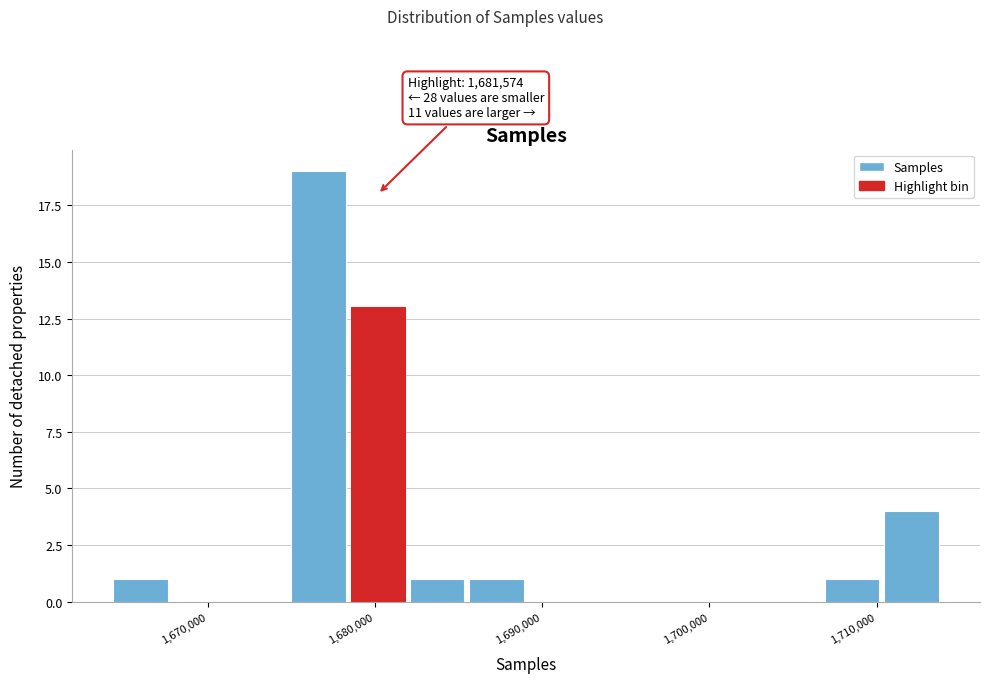

Read against the x-axis, roughly where is the centre of the tallest bar?

1677000